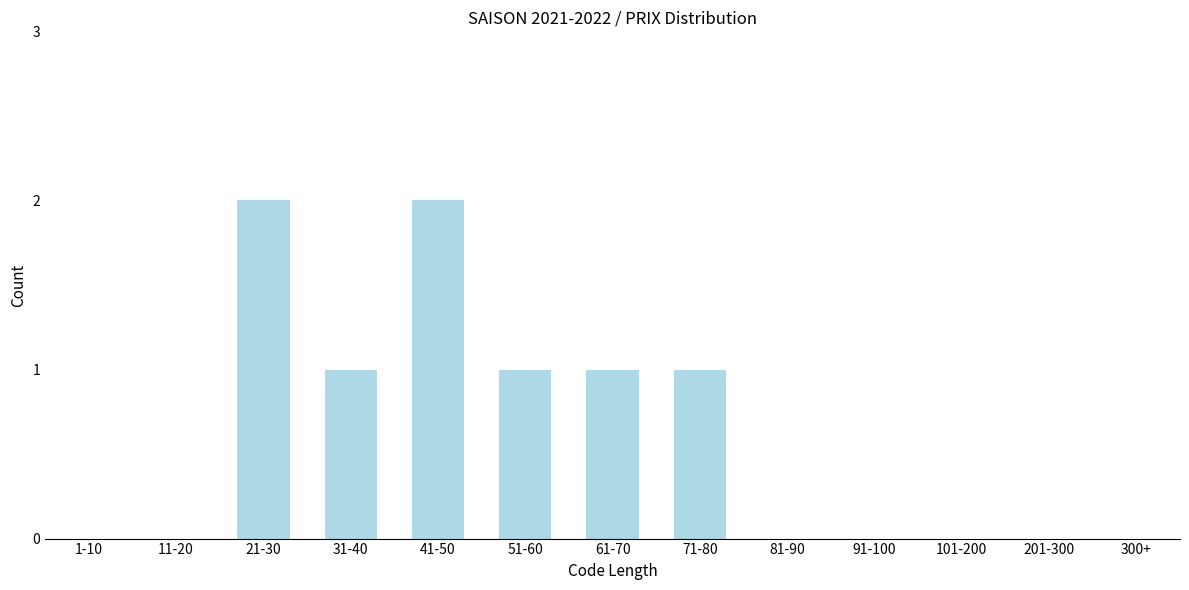

Reading right to left, transcribe all the data shown in this chart.

300+=0	201-300=0	101-200=0	91-100=0	81-90=0	71-80=1	61-70=1	51-60=1	41-50=2	31-40=1	21-30=2	11-20=0	1-10=0